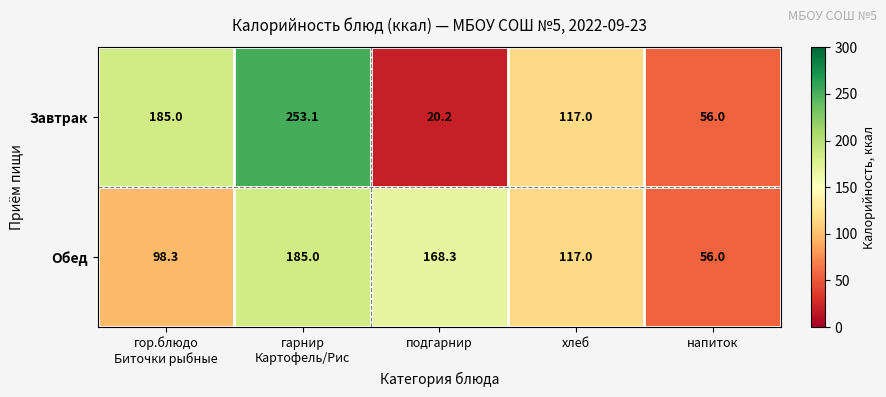

At which category is the sum across all series the highest?

гарнир
Картофель/Рис